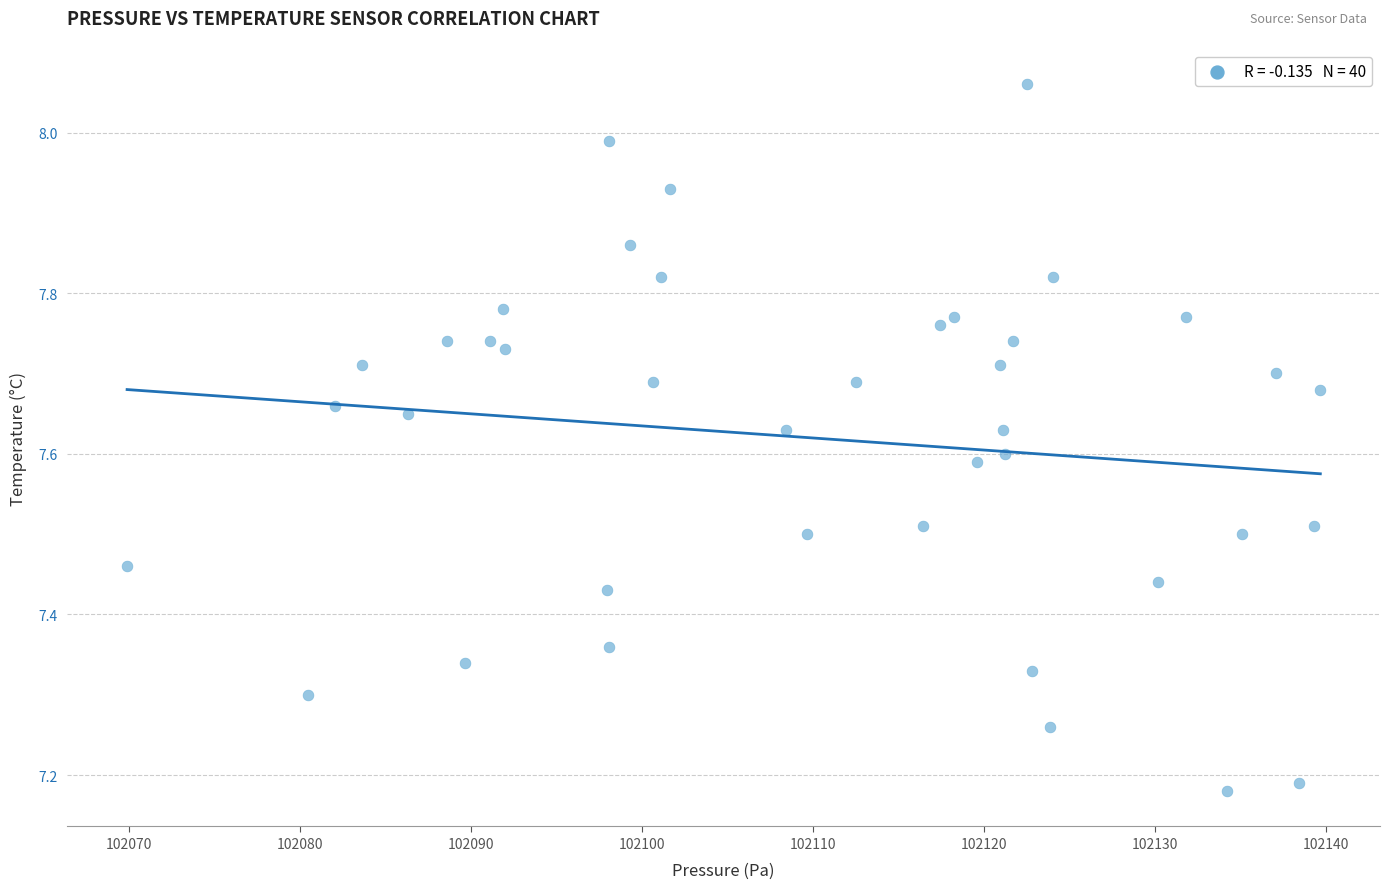

What is the range of Y values (max minus min)?

0.9